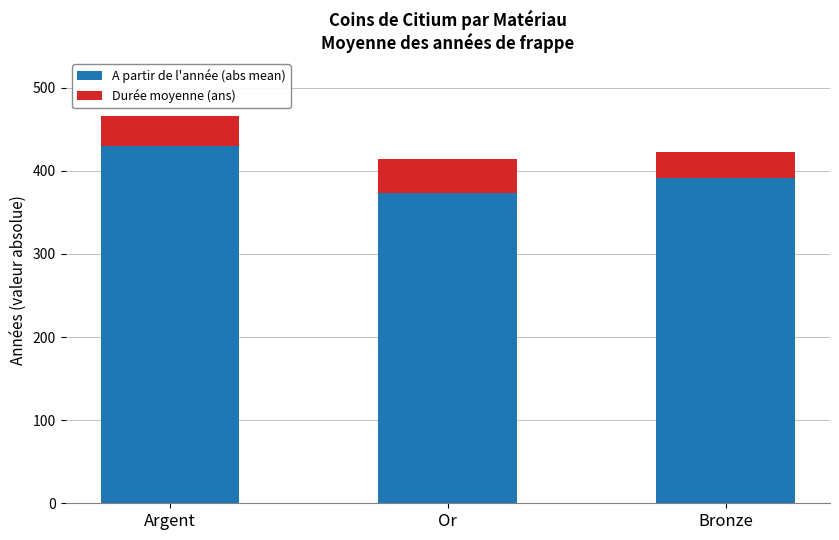

True or false: A partir de l'année (abs mean) has a value of 373.8 at Or.

True